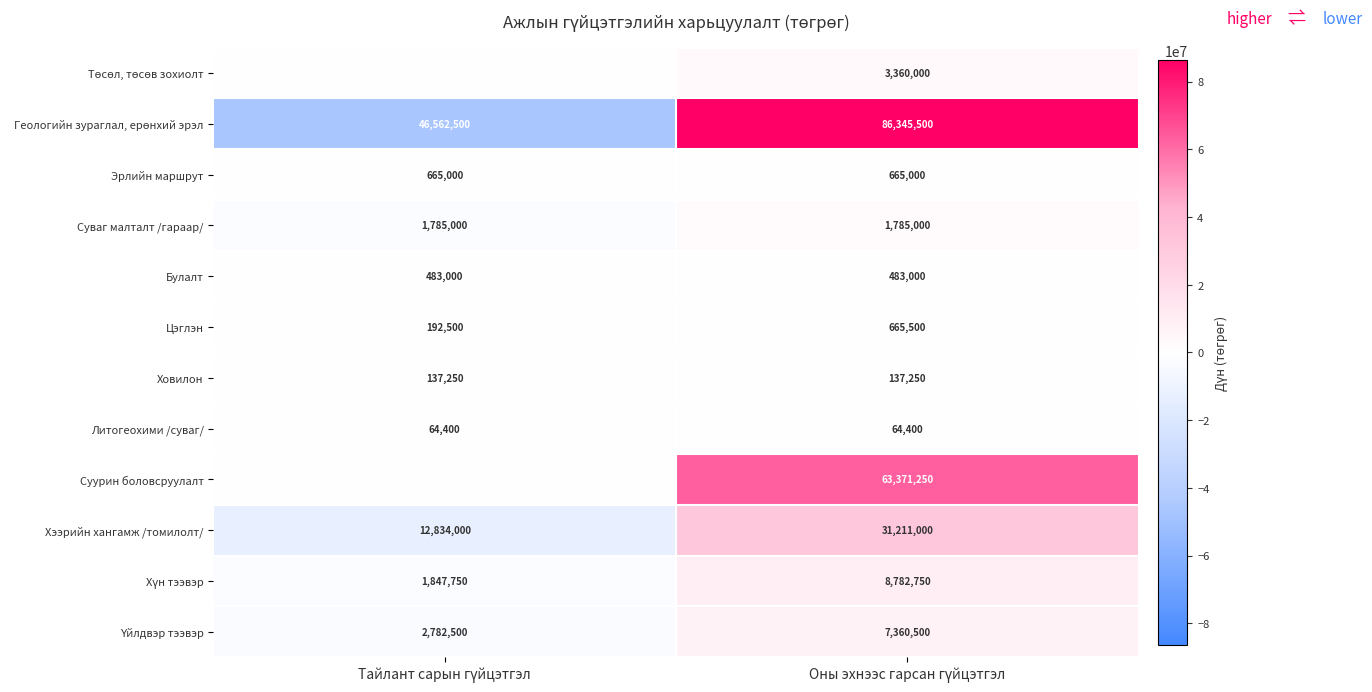

What is the lowest value of the Ховилон series?

137250